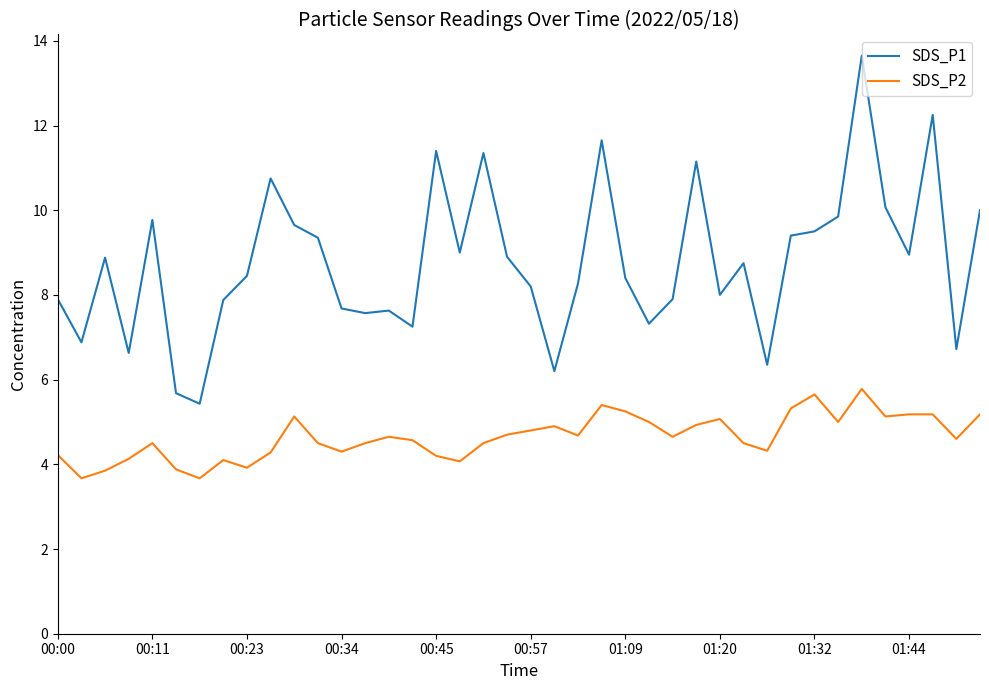

How many lines are shown in the chart?

2